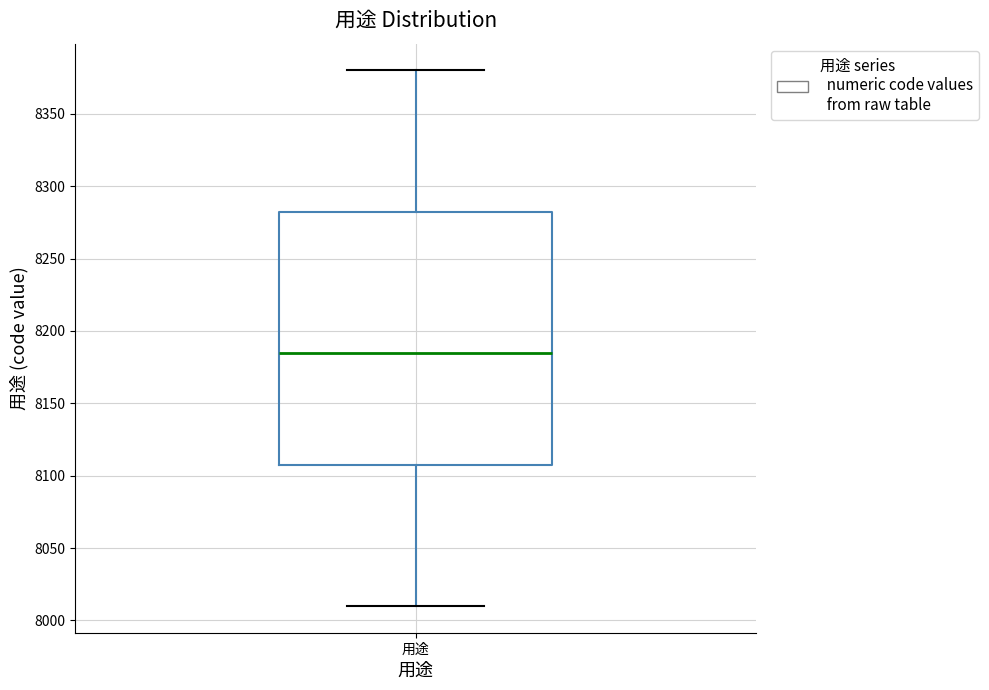

Read this box plot against the y-axis: the position of the median line, the range covered by the box, and the ends of both whiskers. The values are not printed on the chart, so give them approximately, as read against the axis.

median 8185, box 8110 to 8285, whiskers 8010 to 8380